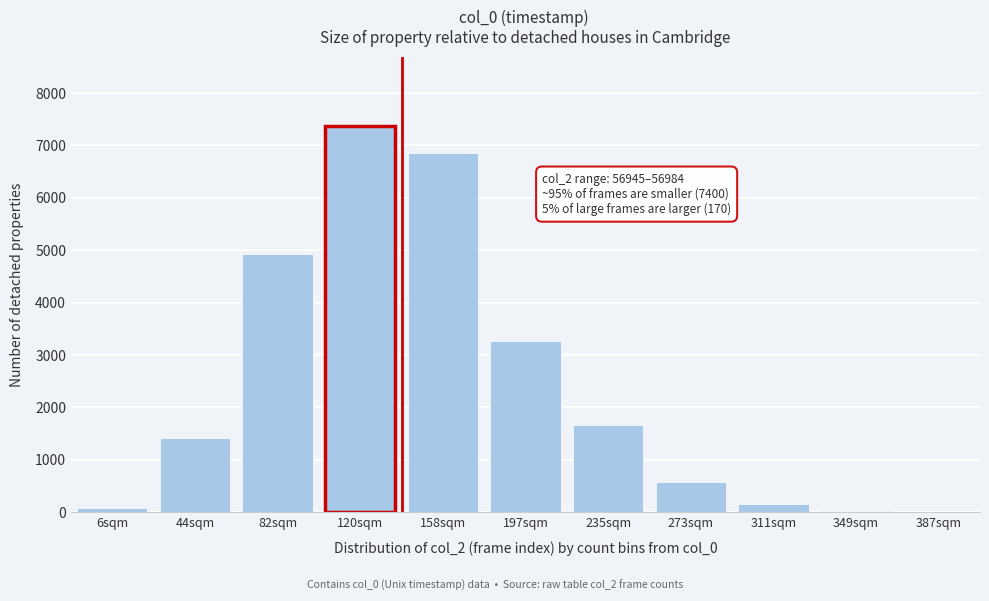

Which label corresponds to the largest value in the chart?

120sqm